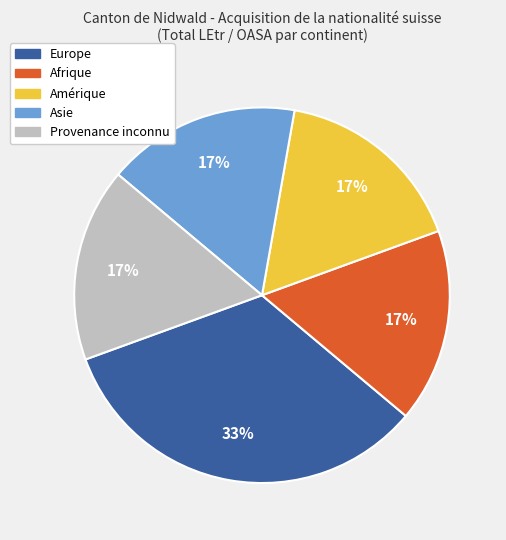

What is the ratio of the value at Asie to the value at Afrique?

1.0